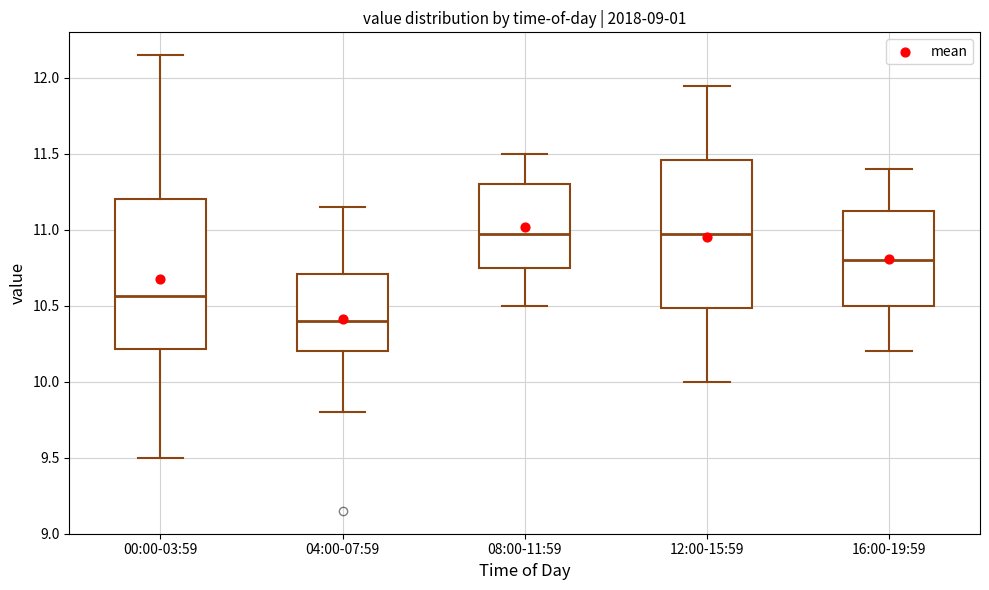

Reading left to right, transcribe this box plot: for each box, give where its median line is, the range the box spans, and where its two whiskers end, as read against the y-axis. The values are not printed on the chart, so give them approximately, as read against the axis.

00:00-03:59: median 10.55, box 10.20 to 11.20, whiskers 9.50 to 12.15
04:00-07:59: median 10.40, box 10.20 to 10.70, whiskers 9.80 to 11.15
08:00-11:59: median 11.00, box 10.75 to 11.30, whiskers 10.50 to 11.50
12:00-15:59: median 11.00, box 10.50 to 11.45, whiskers 10.00 to 11.95
16:00-19:59: median 10.80, box 10.50 to 11.15, whiskers 10.20 to 11.40